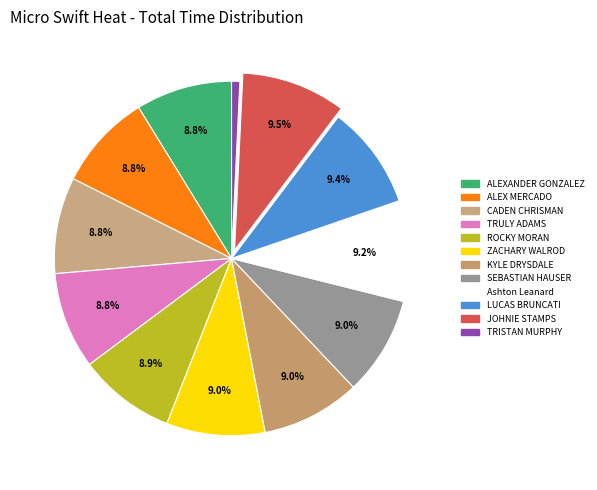

How much of the chart is everything except CADEN CHRISMAN?

91.2%